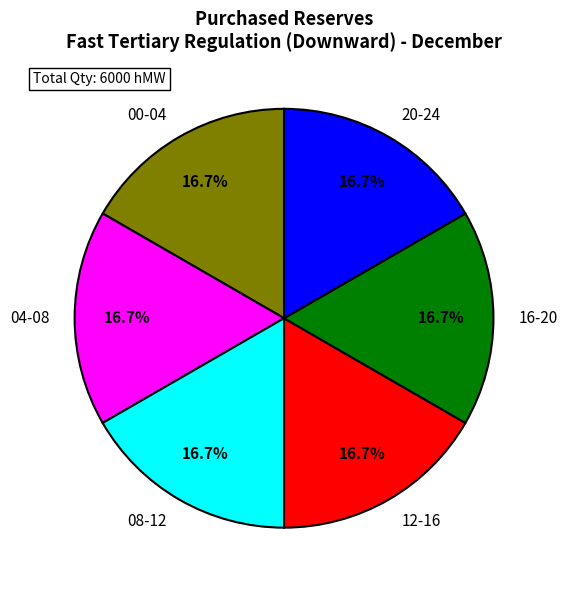

What is the ratio of the value at 00-04 to the value at 08-12?

1.0